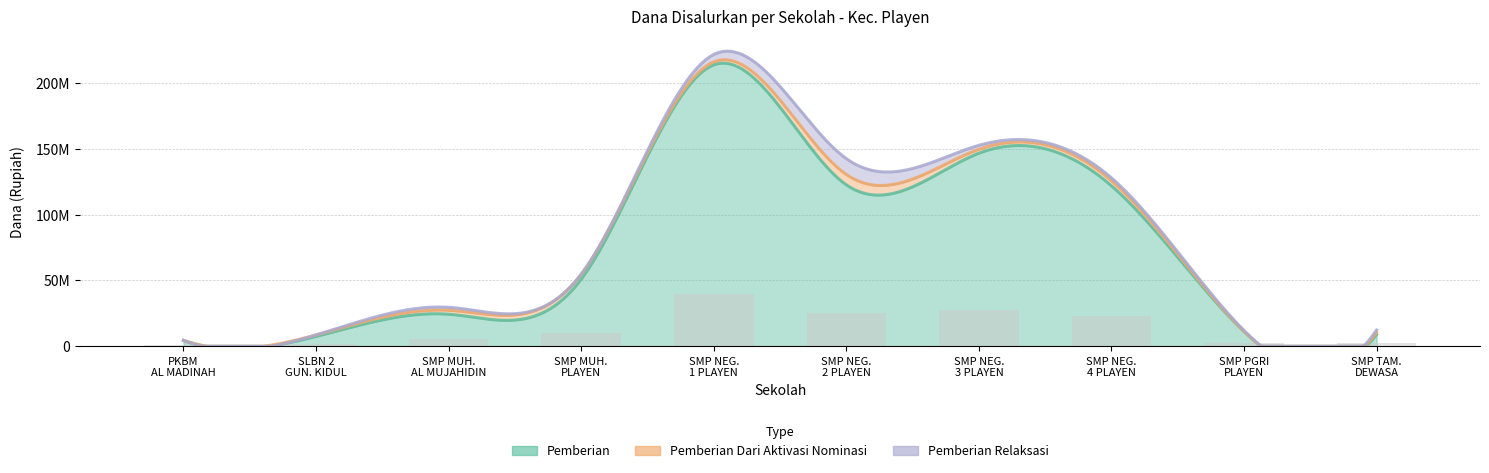

Reading left to right, what are all the values shown in this chart?

Pemberian: PKBM AL MADINAH=4500000	SLBN 2 GUNUNG KIDUL=7500000	SMP MUHAMMADIYAH AL MUJAHIDIN=24375000	SMP MUHAMMADIYAH PLAYEN=51000000	SMP NEGERI 1 PLAYEN=213750000	SMP NEGERI 2 PLAYEN=122625000	SMP NEGERI 3 PLAYEN=146625000	SMP NEGERI 4 PLAYEN=121875000	SMP PGRI PLAYEN=11250000	SMP TAMAN DEWASA PLAYEN=9000000
Pemberian Dari Aktivasi Nominasi: PKBM AL MADINAH=0	SLBN 2 GUNUNG KIDUL=1125000	SMP MUHAMMADIYAH AL MUJAHIDIN=3000000	SMP MUHAMMADIYAH PLAYEN=3750000	SMP NEGERI 1 PLAYEN=2250000	SMP NEGERI 2 PLAYEN=7875000	SMP NEGERI 3 PLAYEN=3000000	SMP NEGERI 4 PLAYEN=3750000	SMP PGRI PLAYEN=0	SMP TAMAN DEWASA PLAYEN=1500000
Pemberian Relaksasi: PKBM AL MADINAH=0	SLBN 2 GUNUNG KIDUL=0	SMP MUHAMMADIYAH AL MUJAHIDIN=2250000	SMP MUHAMMADIYAH PLAYEN=0	SMP NEGERI 1 PLAYEN=5625000	SMP NEGERI 2 PLAYEN=12000000	SMP NEGERI 3 PLAYEN=3000000	SMP NEGERI 4 PLAYEN=2250000	SMP PGRI PLAYEN=750000	SMP TAMAN DEWASA PLAYEN=1875000